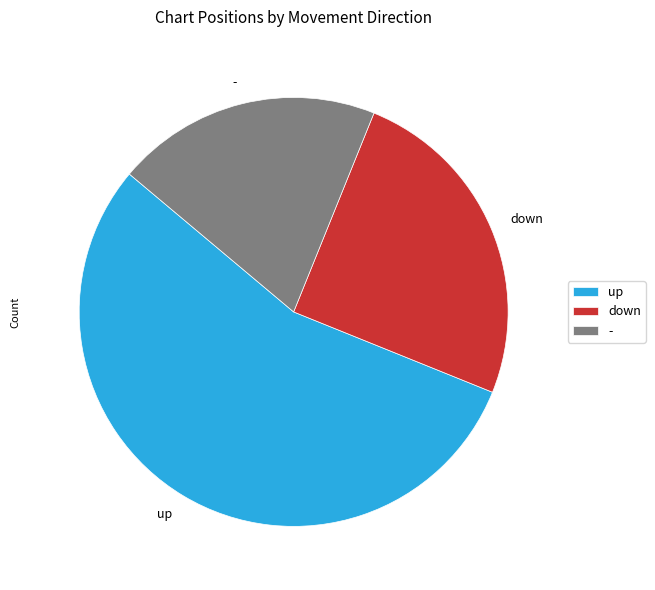

Is there any slice that represents more than half of the pie?

Yes